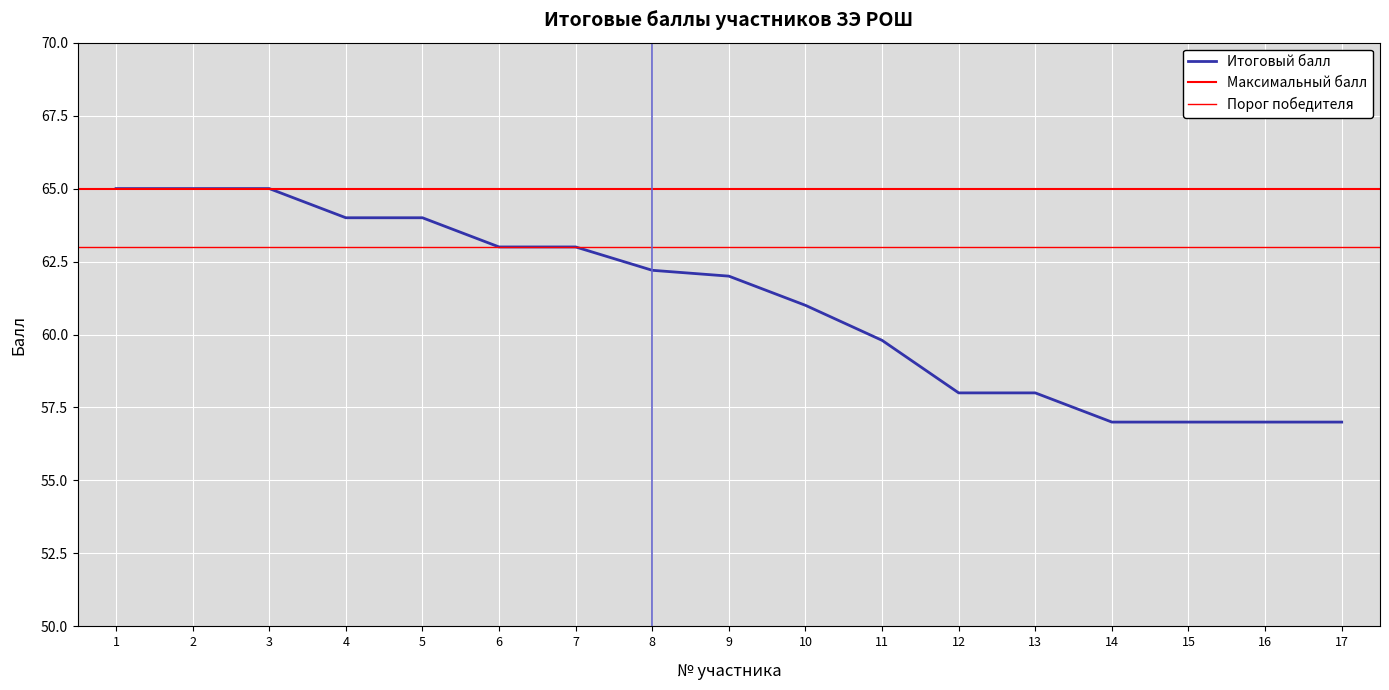

What is the value of the 13th point from the left?

58.0